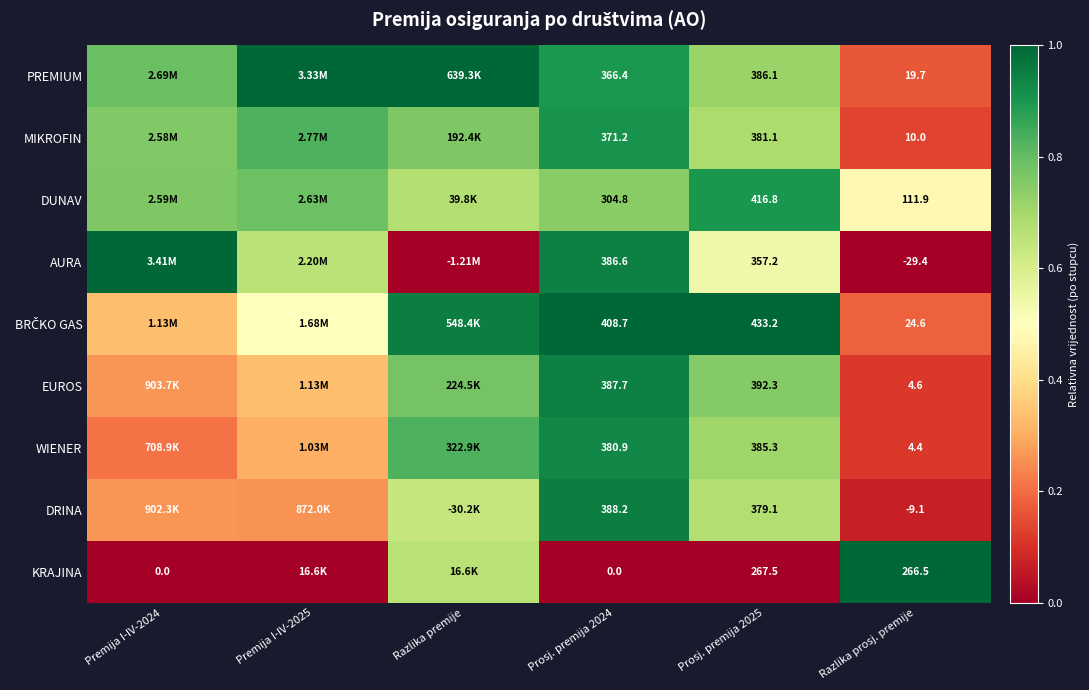

How many categories are shown in the chart?

6